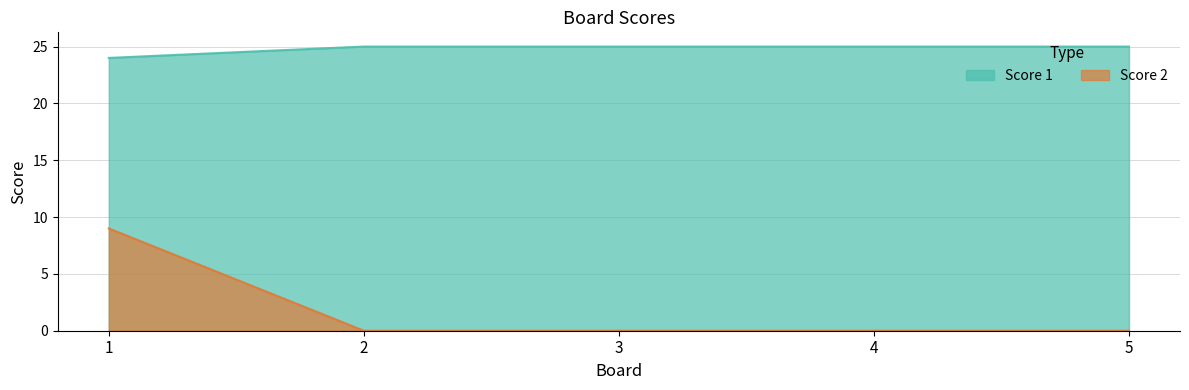

At which category does the chart reach its minimum across all series?

2